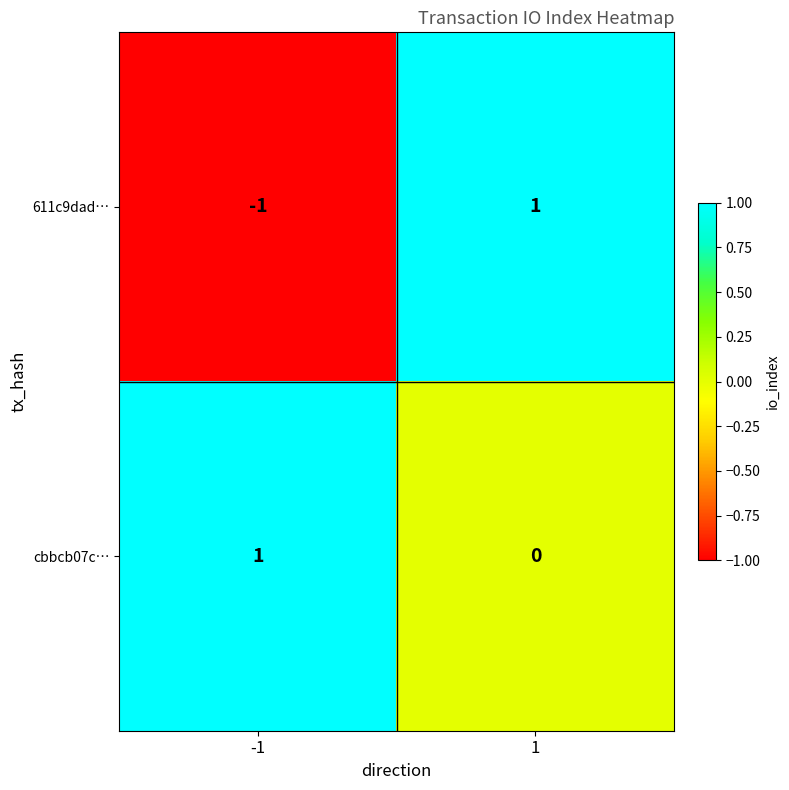

Rank the categories by cbbcb07c… value from lowest to highest.

1, -1